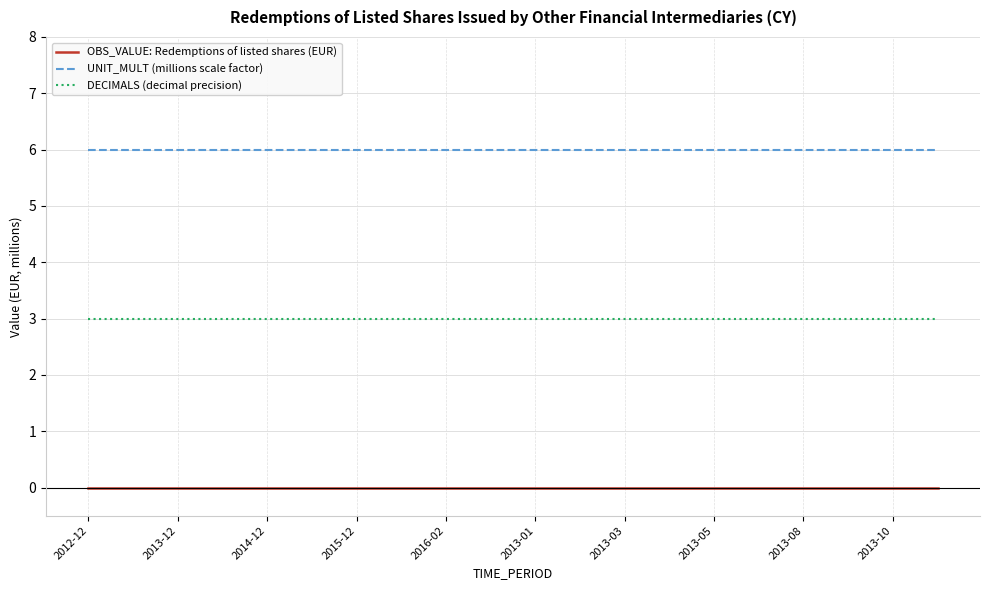

What is the maximum value shown in the chart?

6